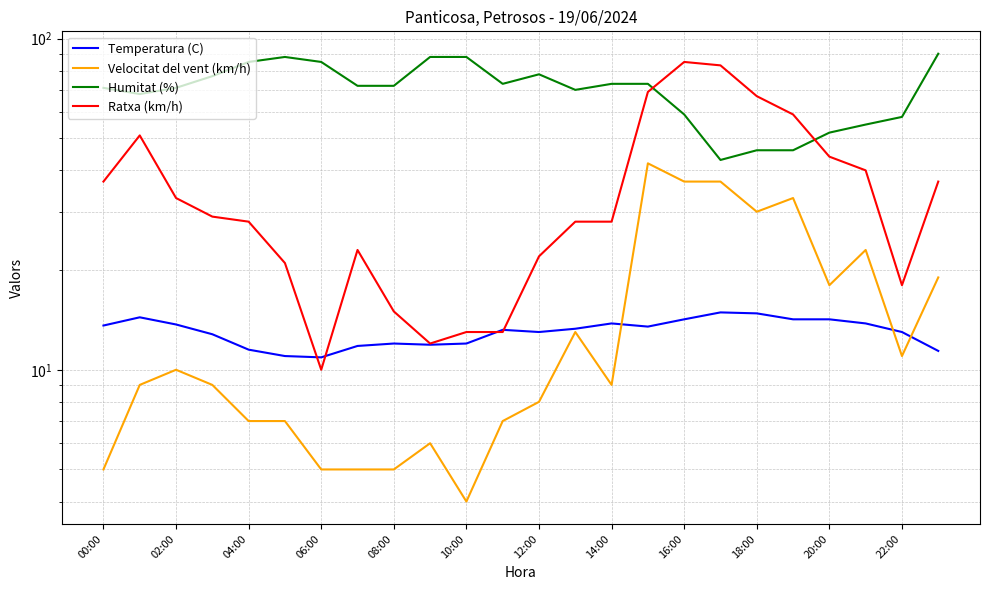

At which category is the sum across all series the highest?

15